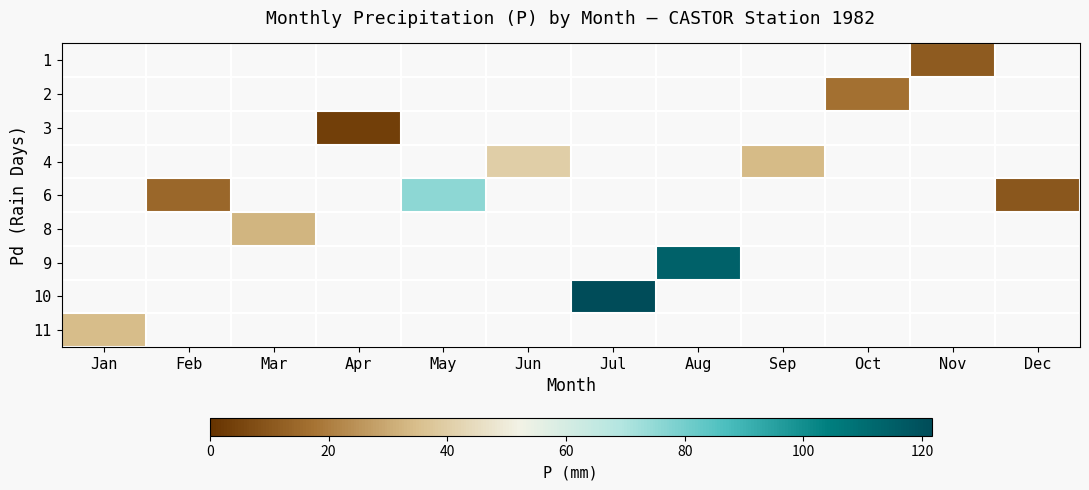

How many values in row_2 are above zero?

1